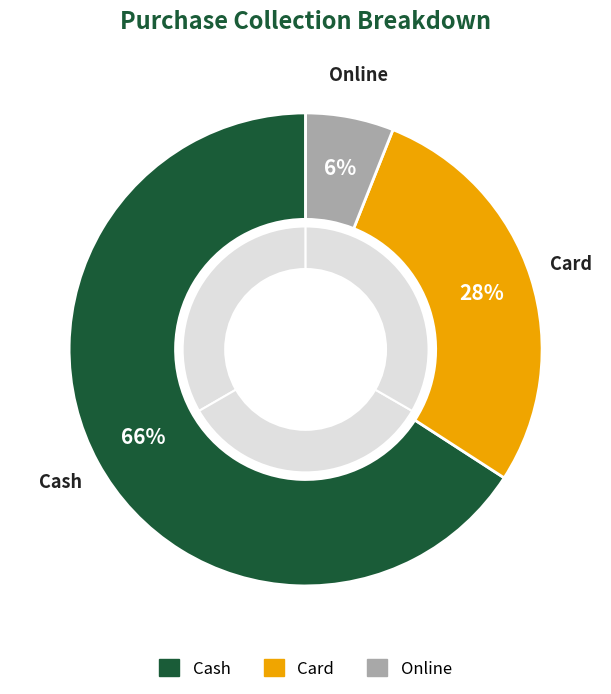

What is the majority slice?

Cash